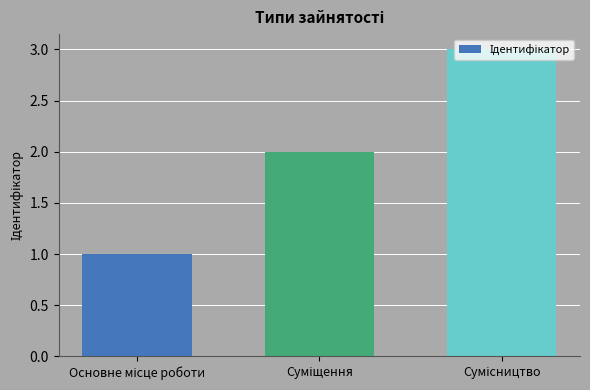

What is the sum of all values?

6